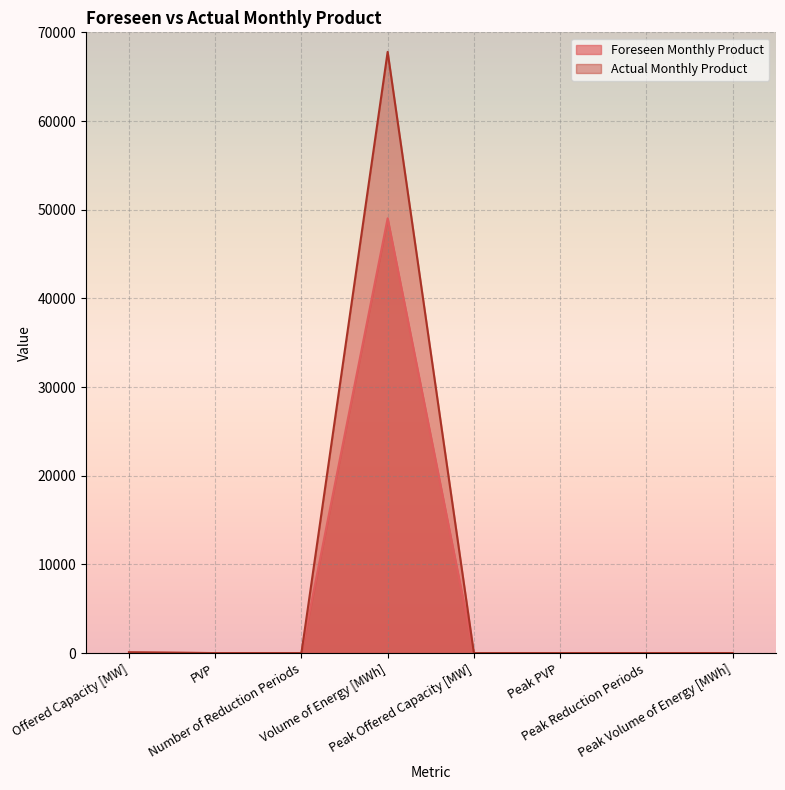

Does the chart display data point markers on the line(s)?

No